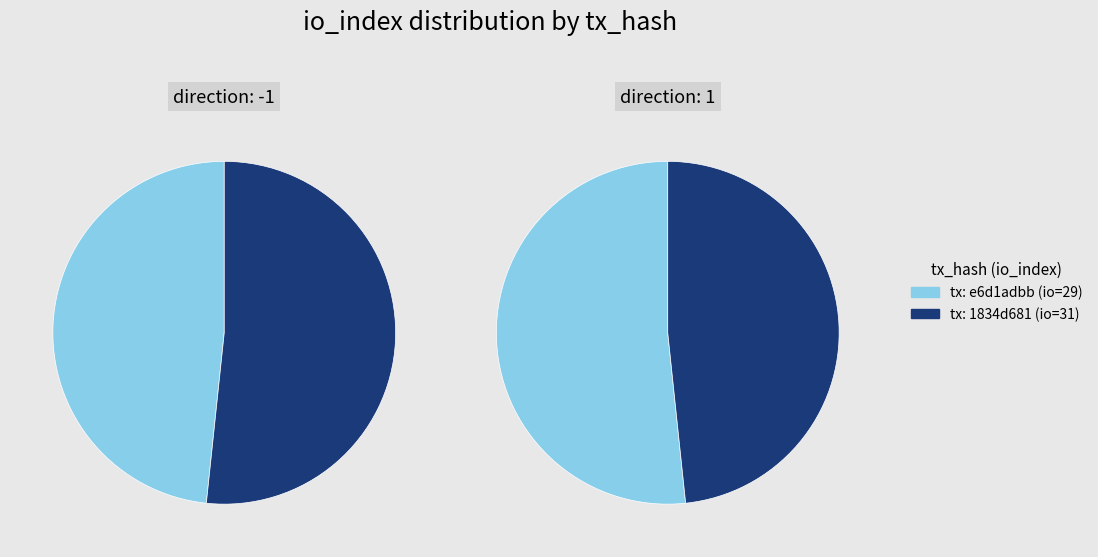

The 1 slice represents 52% of the pie. True or false?

True